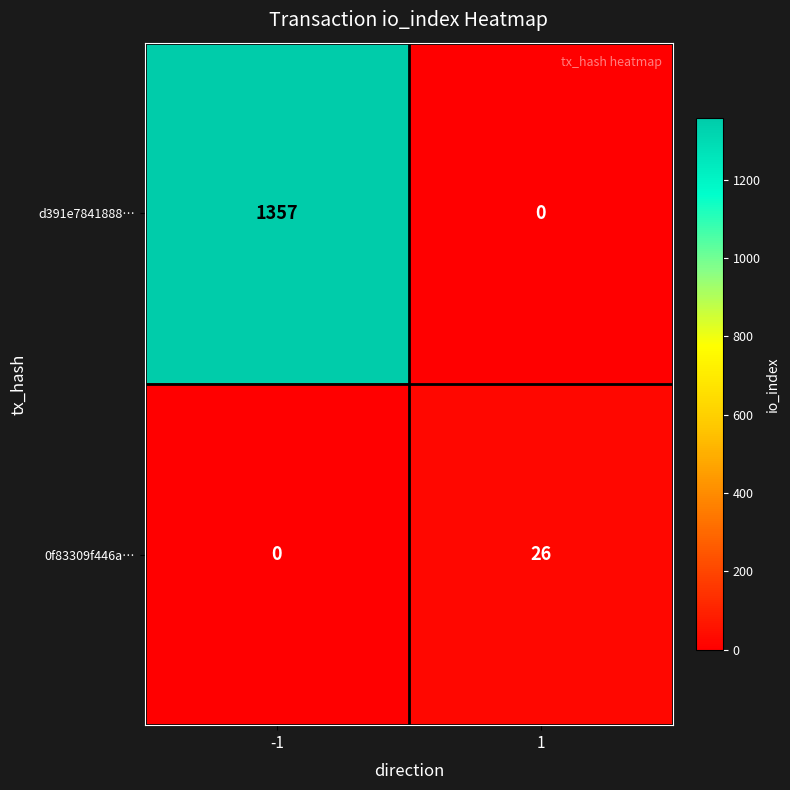

Which series has the largest range (max minus min)?

d391e7841888…